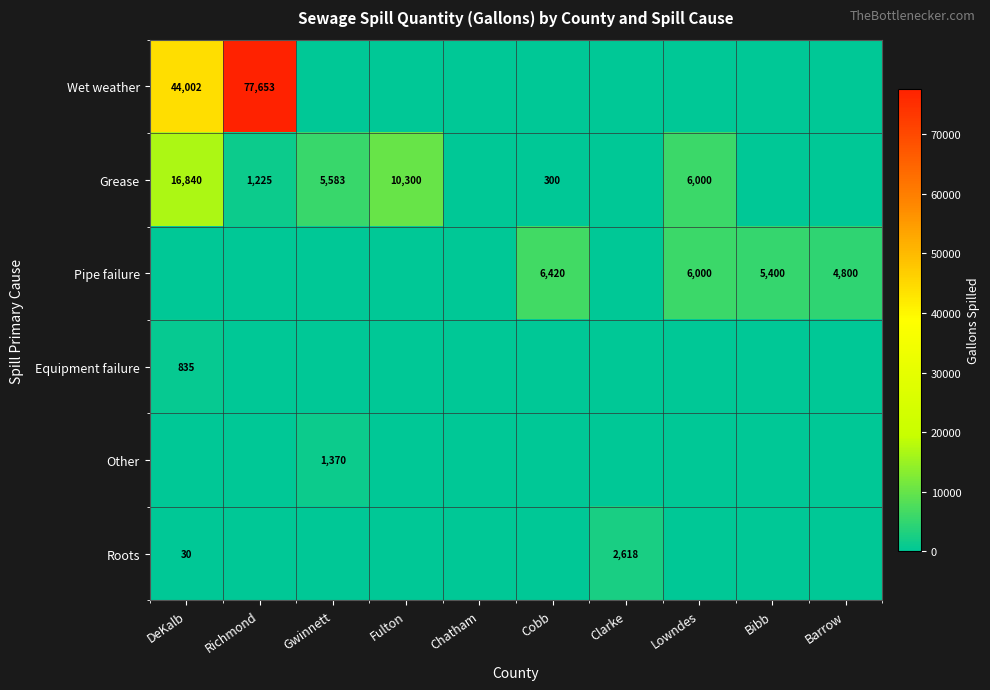

The Pipe failure series shows 4800 at Barrow. True or false?

True